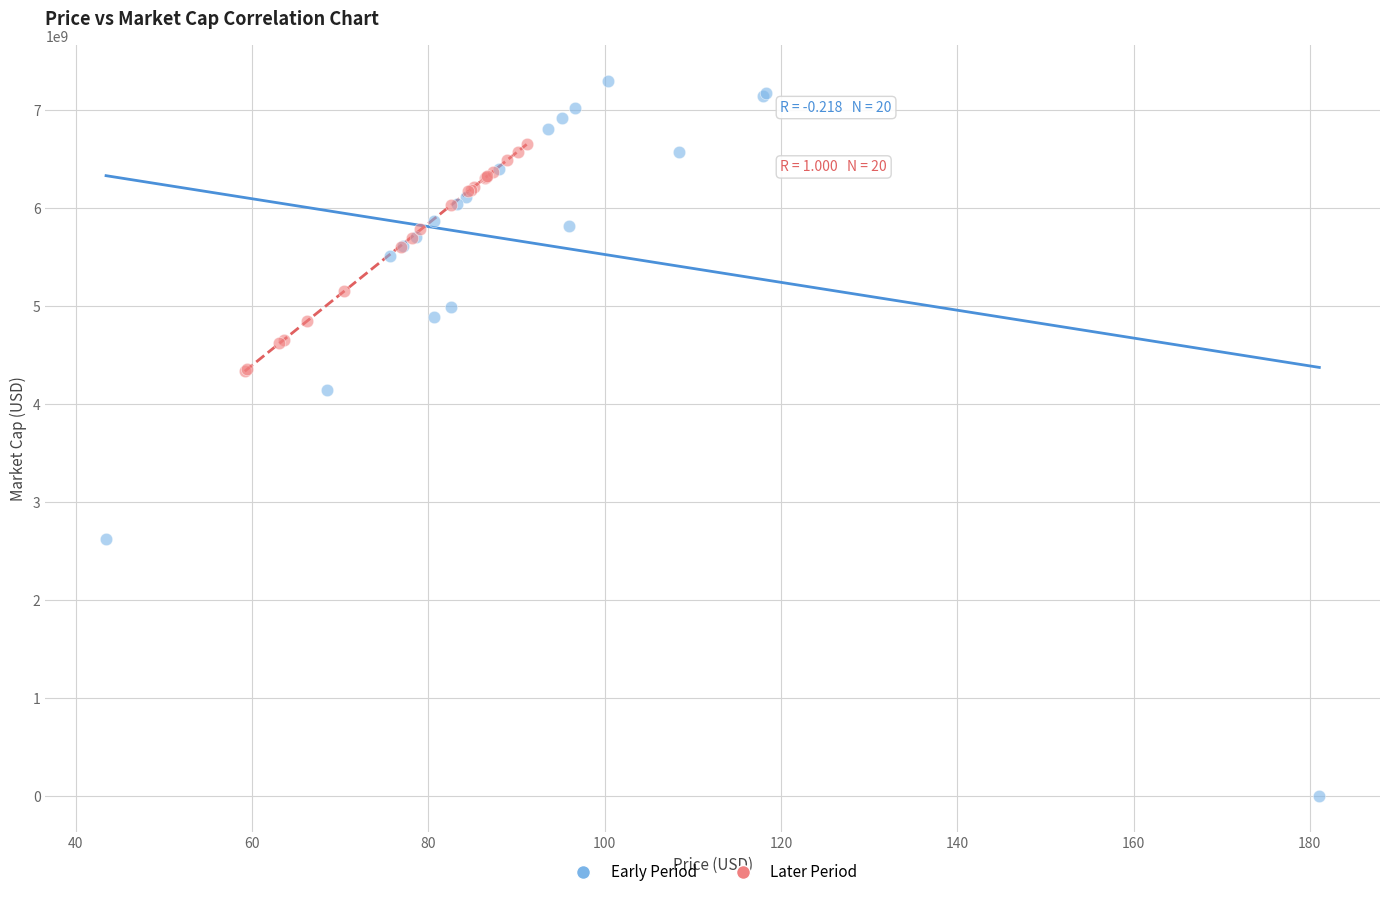

Which series contains the lowest Y value?

Early Period